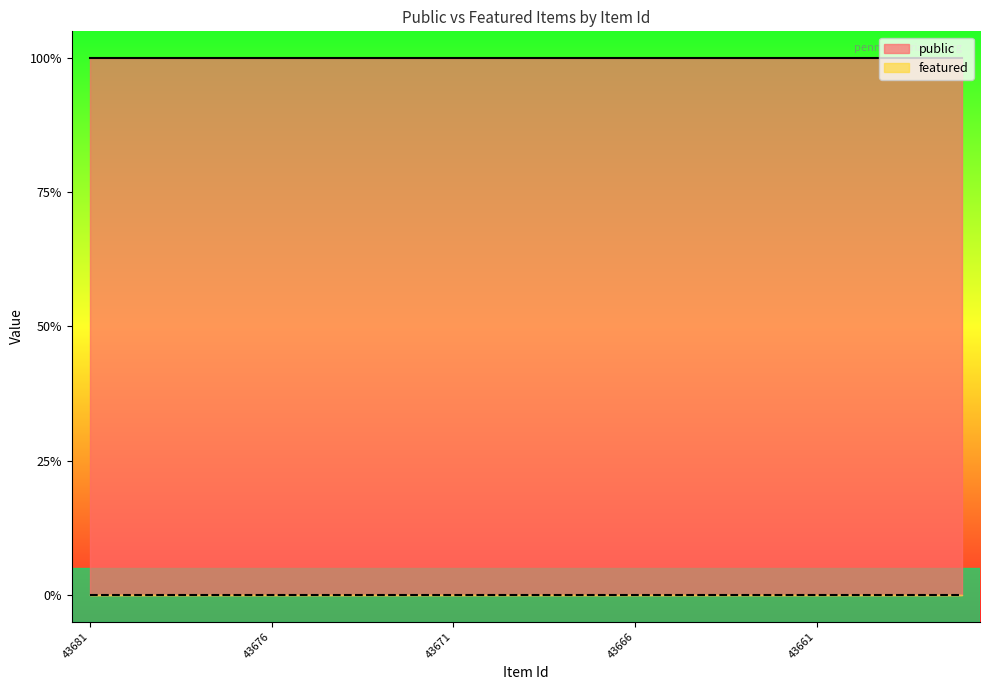

At which label does featured reach its minimum?

43681